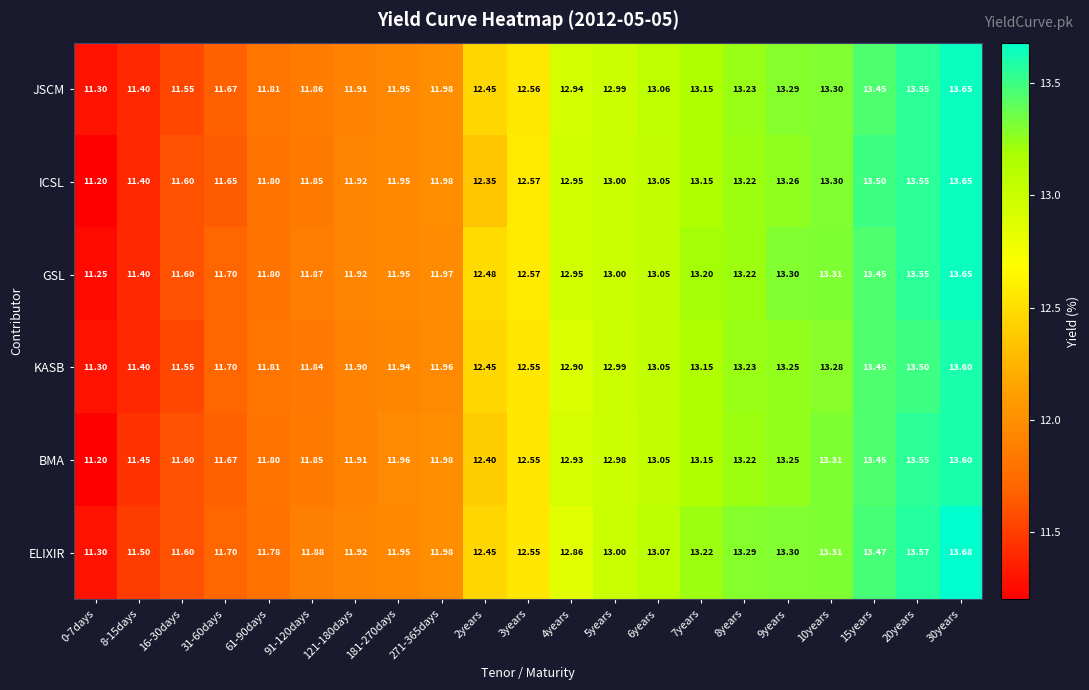

Which series has the widest spread of values?

ICSL